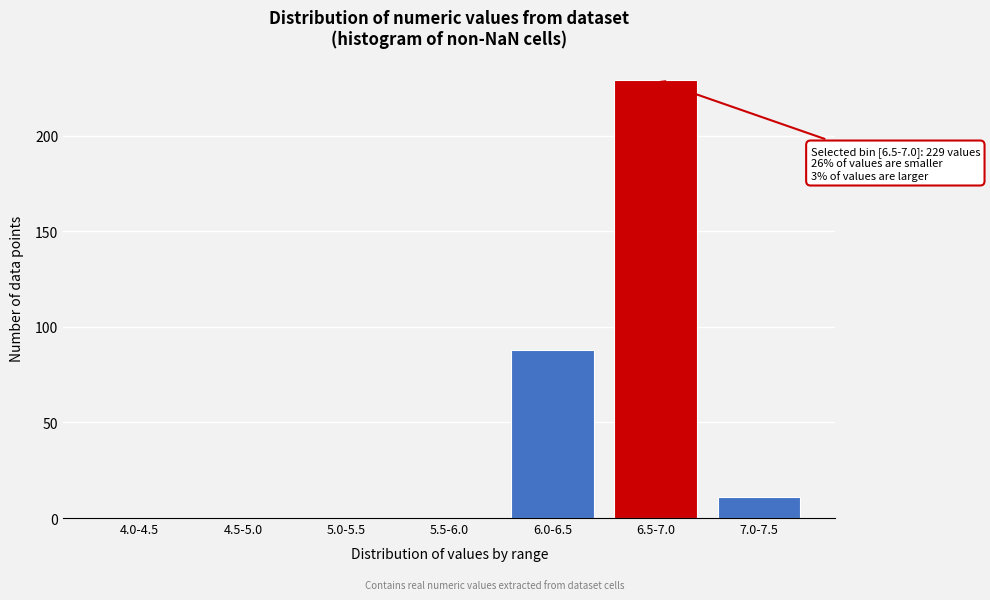

Reading right to left, transcribe all the data shown in this chart.

7.0-7.5=11	6.5-7.0=229	6.0-6.5=88	5.5-6.0=0	5.0-5.5=0	4.5-5.0=0	4.0-4.5=0